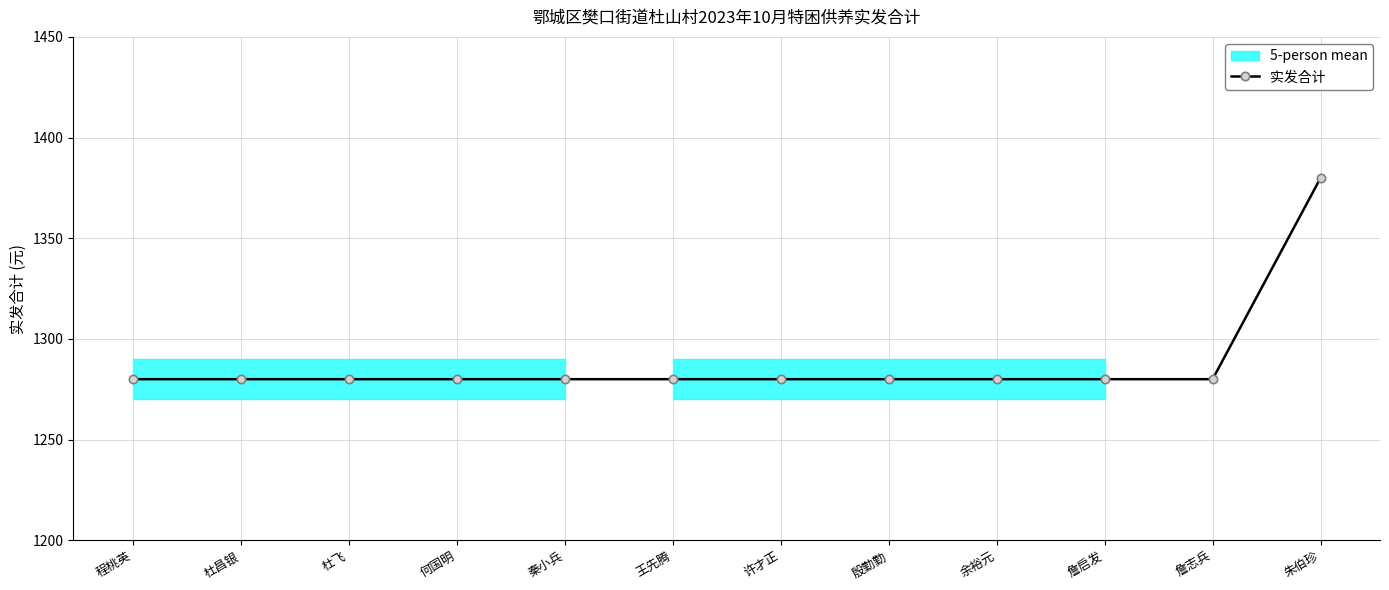

What is the label of the 2nd point from the left?

杜昌银